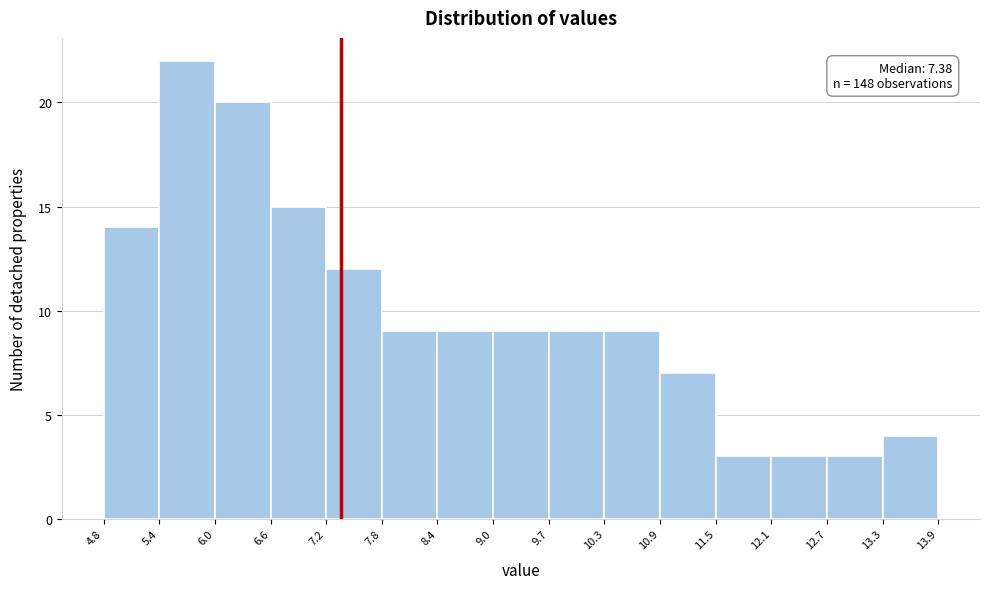

Over which range of the x-axis is the bar tallest?

5.4 to 6.0